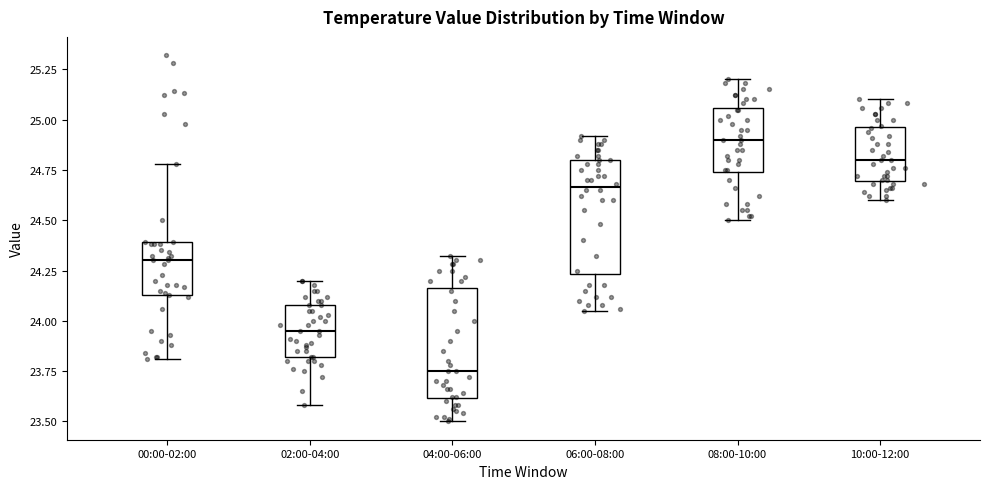

Reading left to right, transcribe this box plot: for each box, give where its median line is, the range the box spans, and where its two whiskers end, as read against the y-axis. The values are not printed on the chart, so give them approximately, as read against the axis.

00:00-02:00: median 24.30, box 24.15 to 24.40, whiskers 23.80 to 24.80
02:00-04:00: median 23.95, box 23.80 to 24.10, whiskers 23.60 to 24.20
04:00-06:00: median 23.75, box 23.60 to 24.15, whiskers 23.50 to 24.30
06:00-08:00: median 24.65, box 24.25 to 24.80, whiskers 24.05 to 24.90
08:00-10:00: median 24.90, box 24.75 to 25.05, whiskers 24.50 to 25.20
10:00-12:00: median 24.80, box 24.70 to 24.95, whiskers 24.60 to 25.10